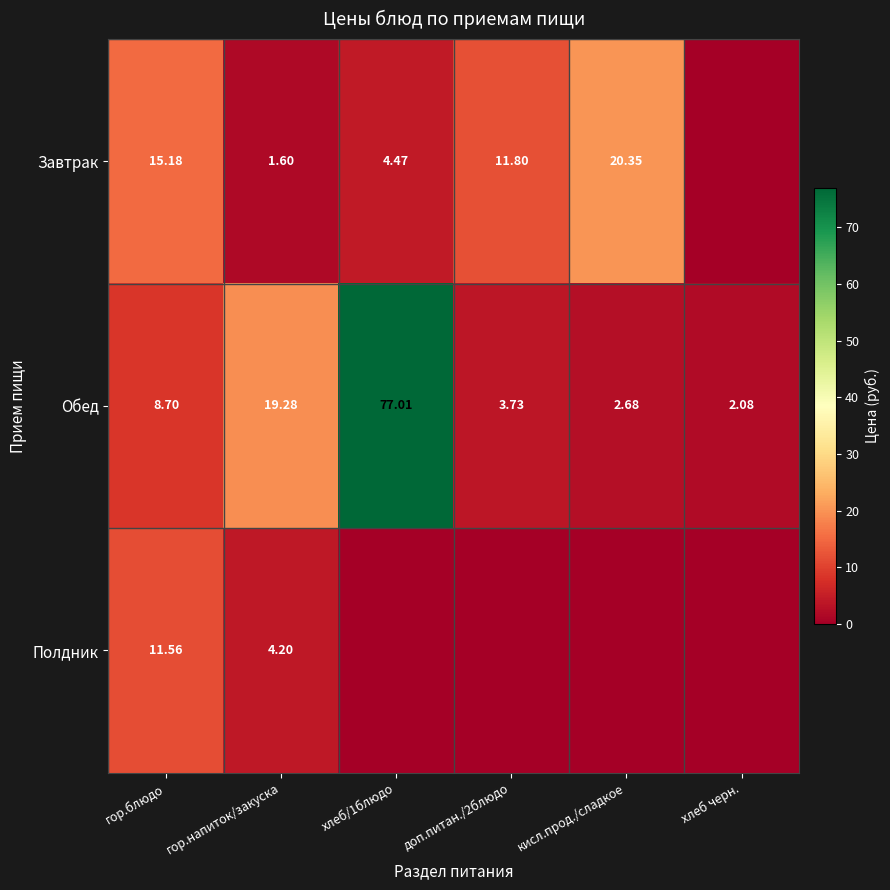

At which label does Обед first exceed 8?

гор.блюдо